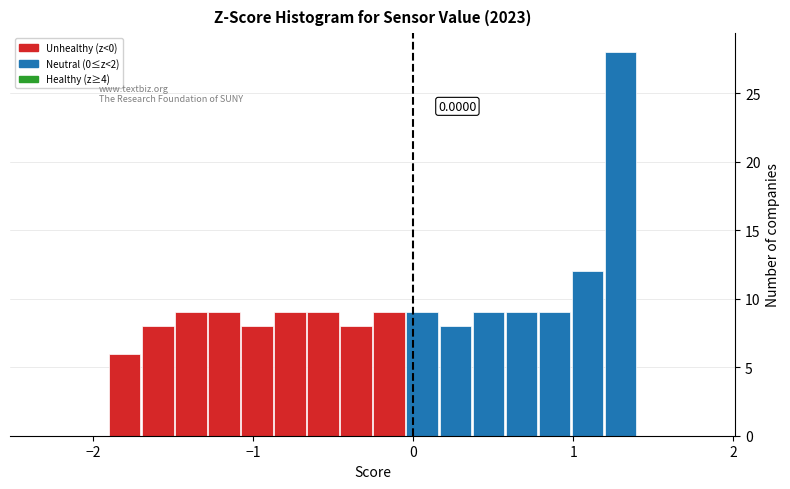

Read against the x-axis, roughly where is the centre of the tallest bar?

1.3